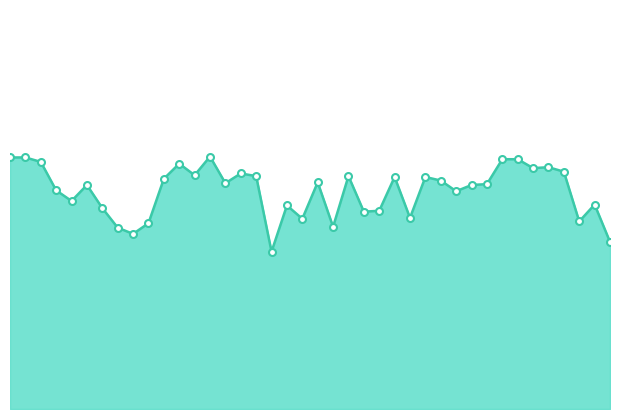

Does the chart have visible grid lines?

No